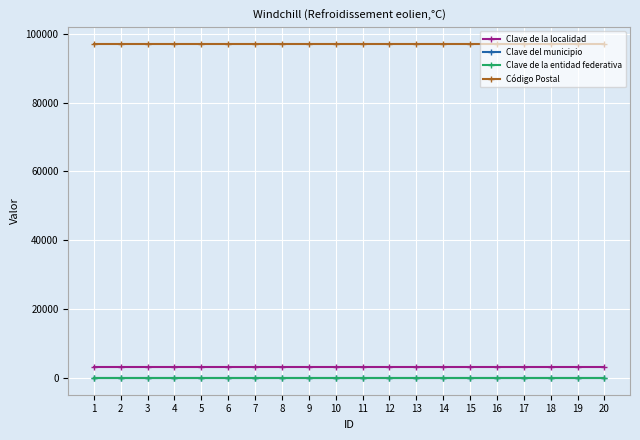

What are all the series names shown in the legend?

Clave de la localidad, Clave del municipio, Clave de la entidad federativa, Código Postal